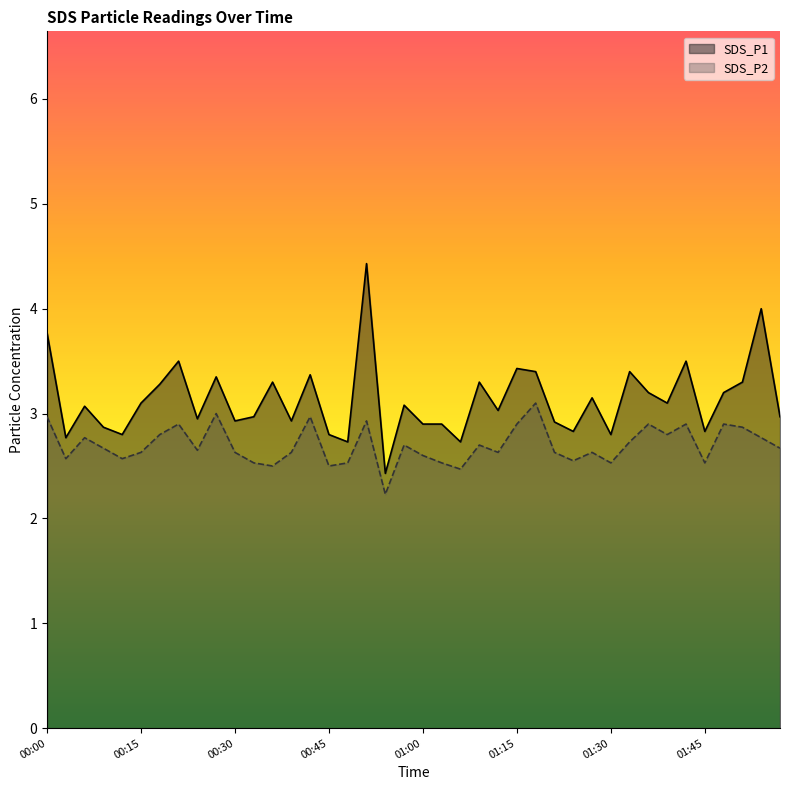

Reading left to right, what are all the values shown in this chart?

SDS_P1: 00:00=3.8	00:03=2.8	00:06=3.1	00:09=2.9	00:12=2.8	00:15=3.1	00:18=3.3	00:21=3.5	00:24=3.0	00:27=3.4	00:30=2.9	00:33=3.0	00:36=3.3	00:39=2.9	00:42=3.4	00:45=2.8	00:48=2.7	00:51=4.4	00:54=2.4	00:57=3.1	01:00=2.9	01:03=2.9	01:06=2.7	01:09=3.3	01:12=3.0	01:15=3.4	01:18=3.4	01:21=2.9	01:24=2.8	01:27=3.1	01:30=2.8	01:33=3.4	01:36=3.2	01:39=3.1	01:42=3.5	01:45=2.8	01:48=3.2	01:51=3.3	01:54=4.0	01:57=3.0
SDS_P2: 00:00=3.0	00:03=2.6	00:06=2.8	00:09=2.7	00:12=2.6	00:15=2.6	00:18=2.8	00:21=2.9	00:24=2.6	00:27=3.0	00:30=2.6	00:33=2.5	00:36=2.5	00:39=2.6	00:42=3.0	00:45=2.5	00:48=2.5	00:51=2.9	00:54=2.2	00:57=2.7	01:00=2.6	01:03=2.5	01:06=2.5	01:09=2.7	01:12=2.6	01:15=2.9	01:18=3.1	01:21=2.6	01:24=2.5	01:27=2.6	01:30=2.5	01:33=2.7	01:36=2.9	01:39=2.8	01:42=2.9	01:45=2.5	01:48=2.9	01:51=2.9	01:54=2.8	01:57=2.7